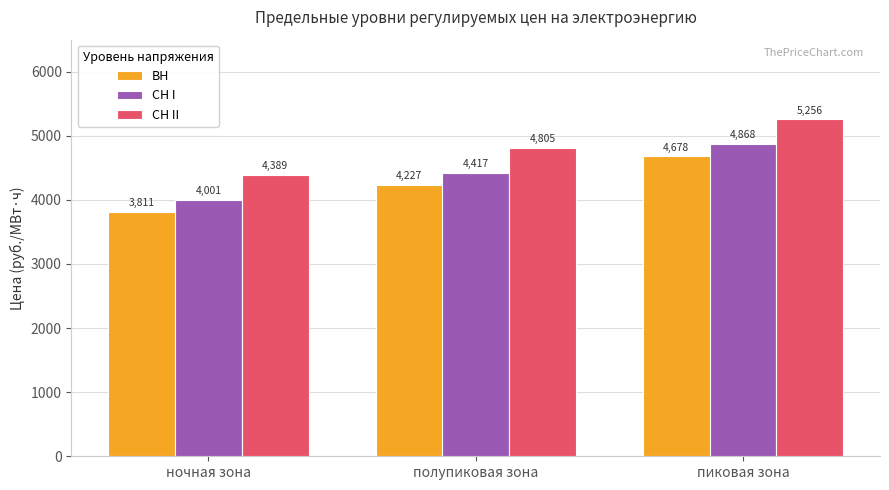

What are all the series names shown in the legend?

ВН, СН I, СН II